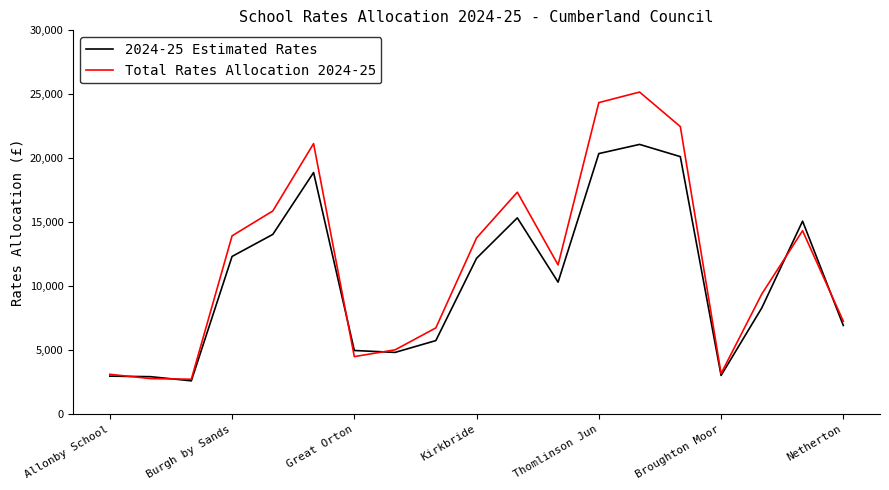

True or false: 2024-25 Estimated Rates and Total Rates Allocation 2024-25 cross at least once.

True